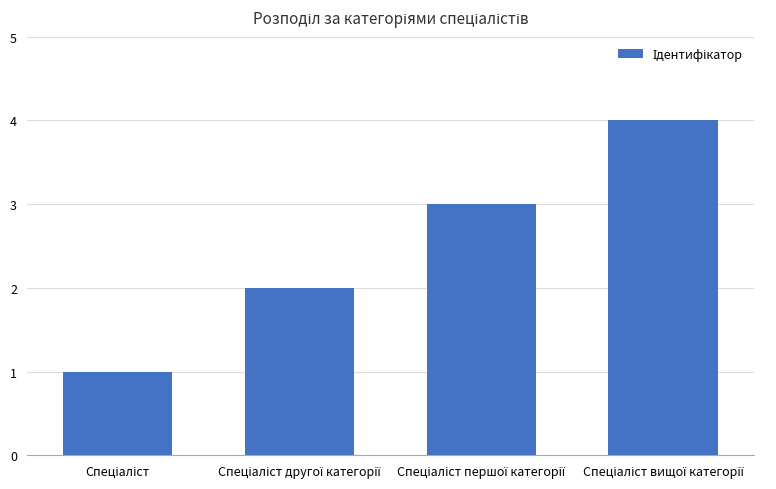

Does the chart contain any negative values?

No